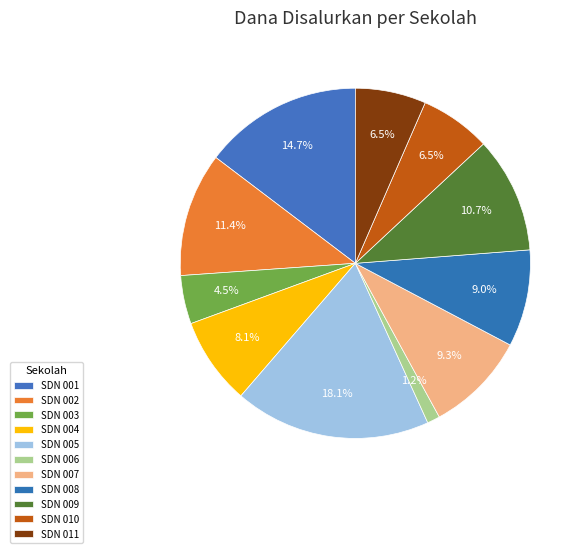

Count the number of slices in the pie.

11